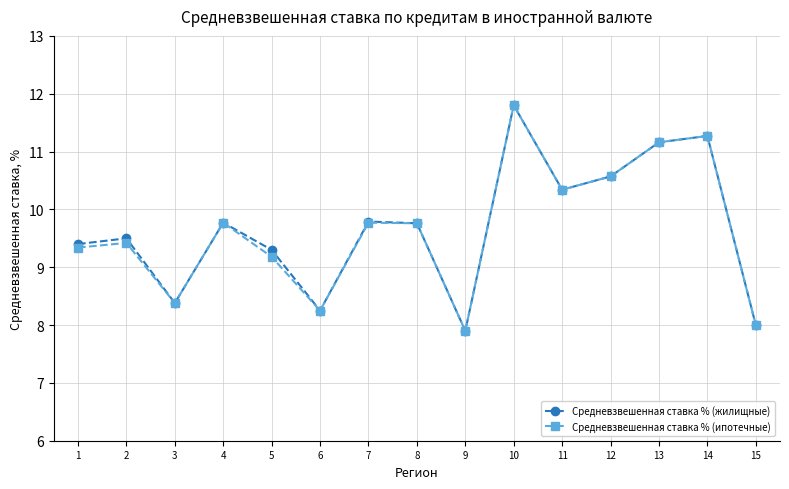

What is the minimum value shown in the chart?

7.9